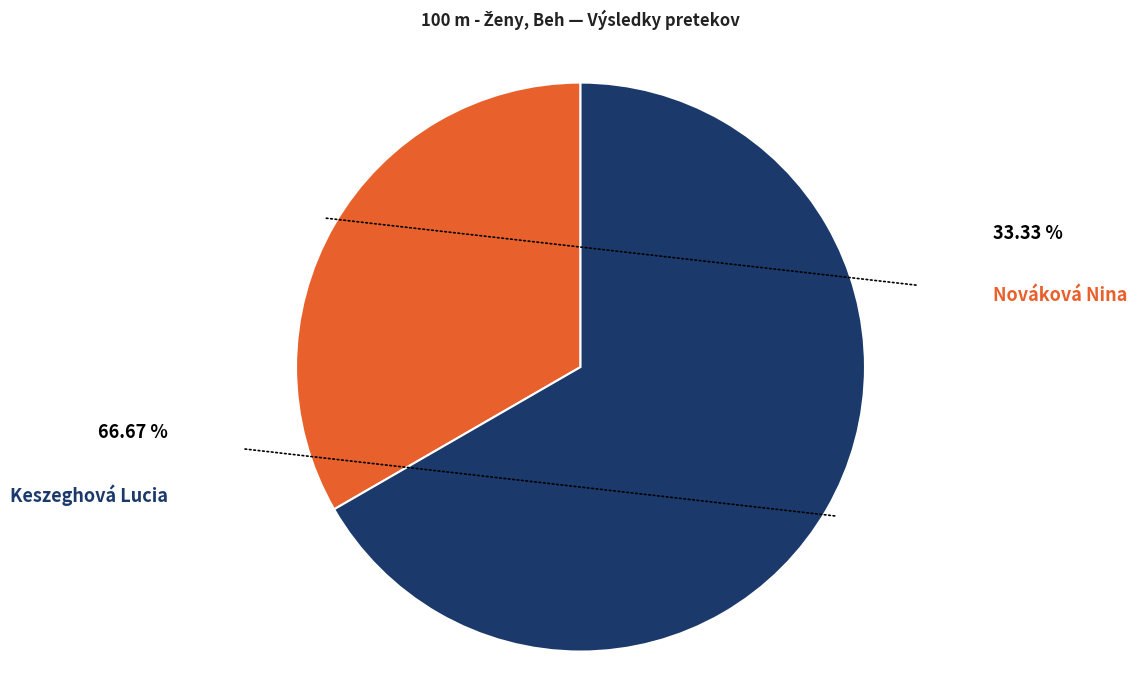

How many segments does this pie chart have?

2